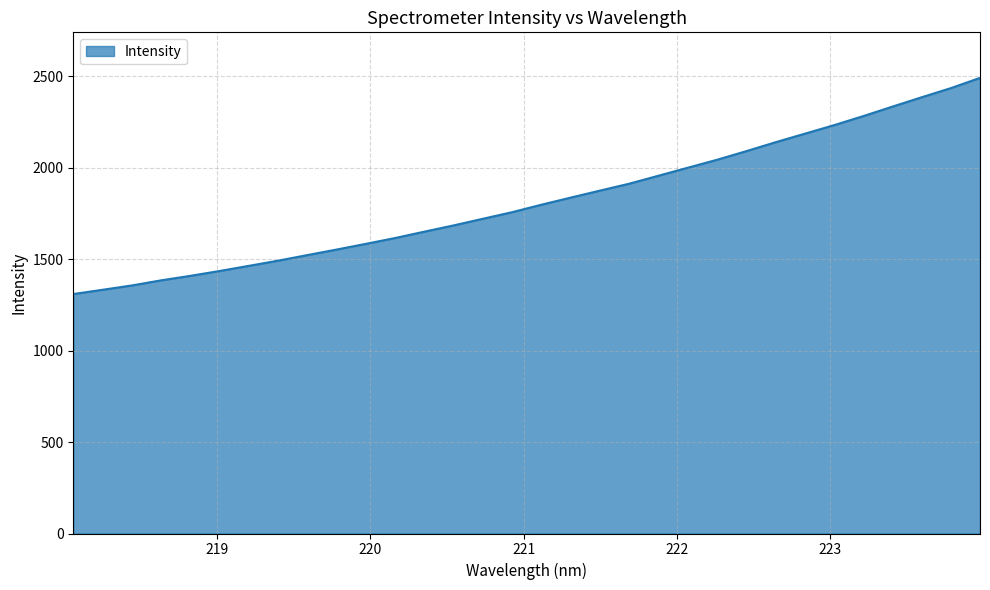

What is the greatest value displayed?

2490.8